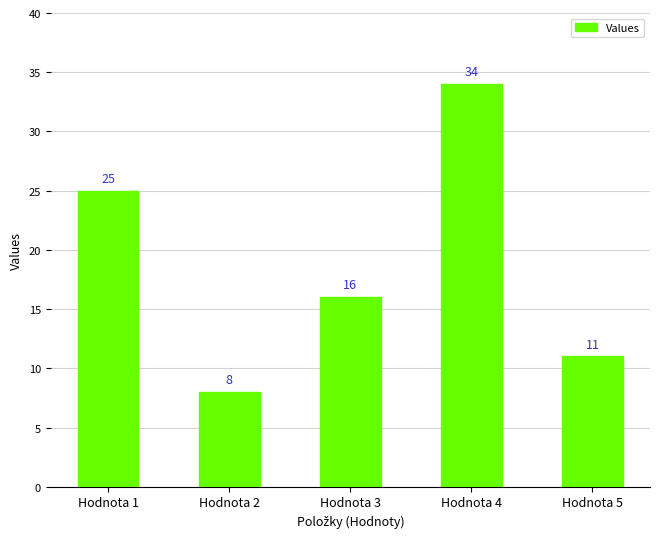

What is the difference between the maximum and minimum values?

26